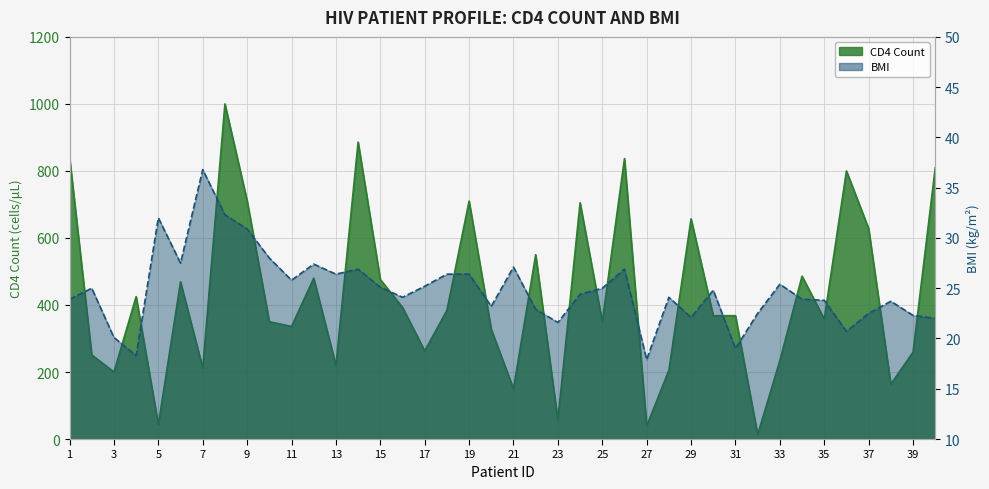

Reading left to right, what are all the values shown in this chart?

CD4: 841.0	251.0	200.0	425.0	43.0	469.0	212.0	1000.0	711.0	350.0	336.0	480.0	220.0	886.0	476.0	393.0	263.0	384.0	710.0	327.0	150.0	550.0	57.0	705.0	350.0	837.0	39.0	205.0	657.0	368.0	368.0	13.0	234.0	486.0	358.0	800.0	628.0	164.0	259.0	809.0
BMI: 23.9	25.0	20.1	18.3	32.0	27.5	36.8	32.3	30.9	28.0	25.8	27.4	26.4	26.9	25.1	24.1	25.2	26.4	26.4	23.2	27.1	22.9	21.6	24.4	25.0	26.9	17.9	24.1	22.1	24.8	19.0	22.5	25.4	23.9	23.8	20.7	22.5	23.7	22.3	22.0